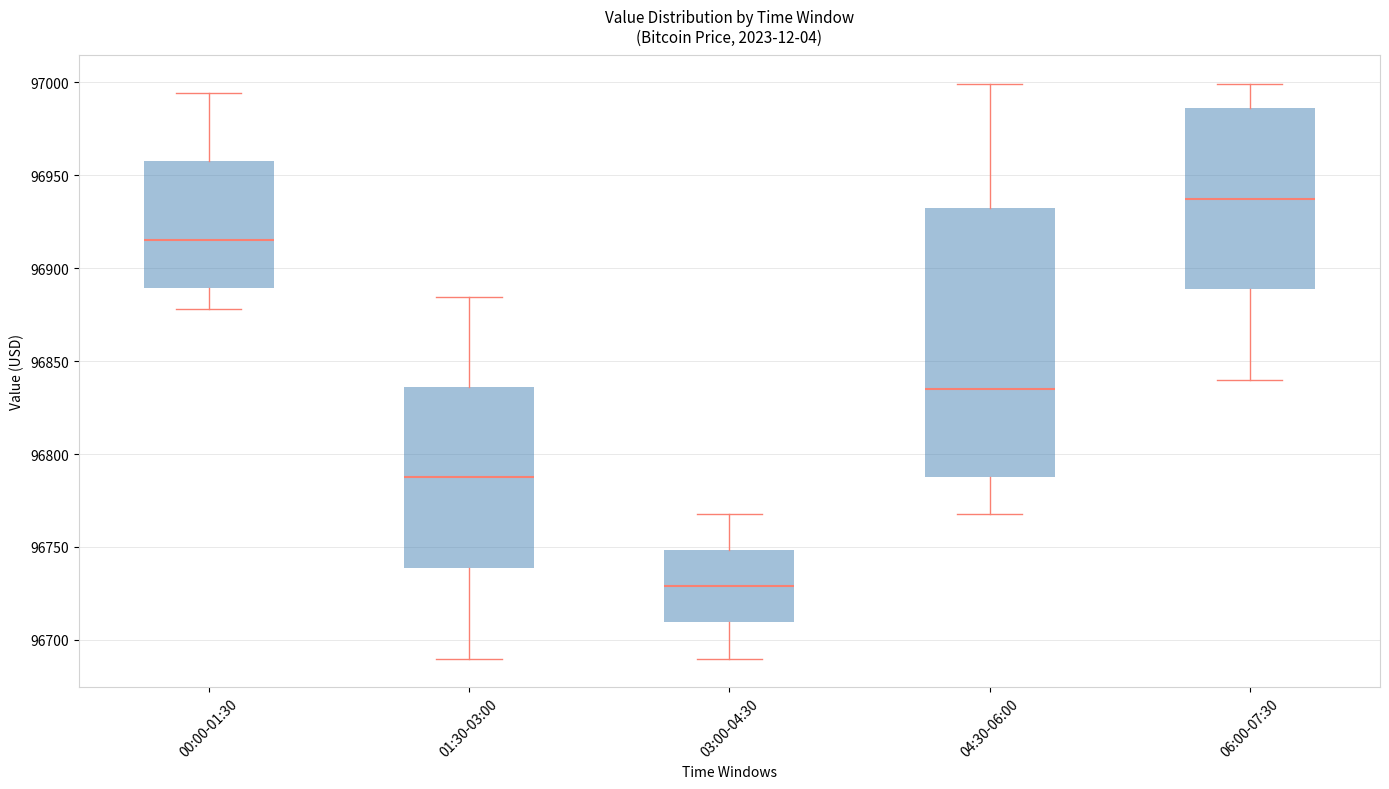

Reading left to right, read every box against the y-axis: the position of its median line, the range the box covers, and the ends of its whiskers. The values are not printed on the chart, so give them approximately, as read against the axis.

00:00-01:30: median 96915, box 96890 to 96960, whiskers 96880 to 96995
01:30-03:00: median 96790, box 96740 to 96835, whiskers 96690 to 96885
03:00-04:30: median 96730, box 96710 to 96750, whiskers 96690 to 96770
04:30-06:00: median 96835, box 96790 to 96935, whiskers 96770 to 97000
06:00-07:30: median 96940, box 96890 to 96985, whiskers 96840 to 97000